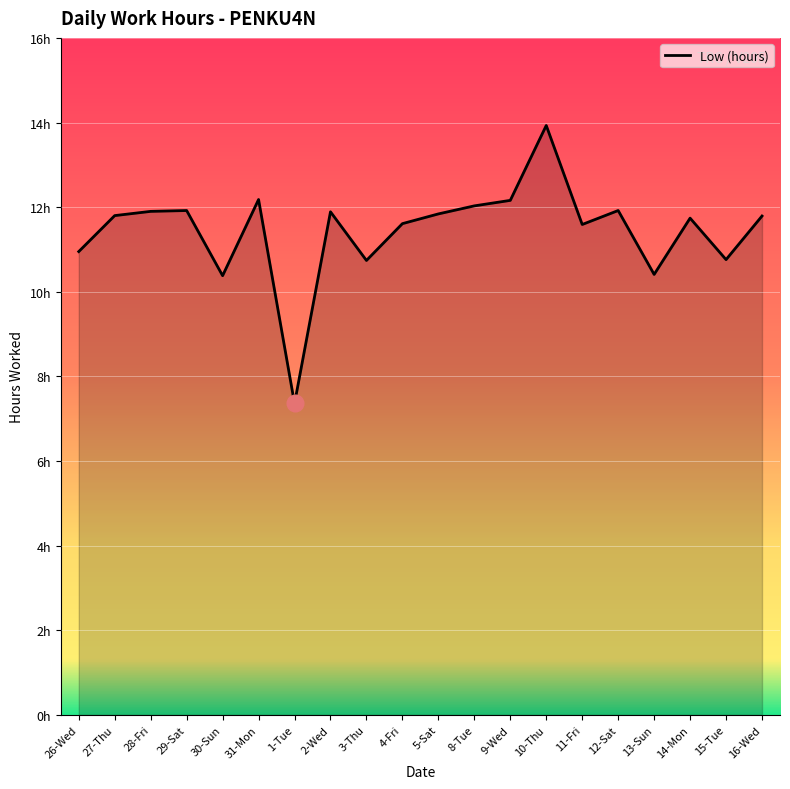

At which label is the value closest to 10?

30-Sun